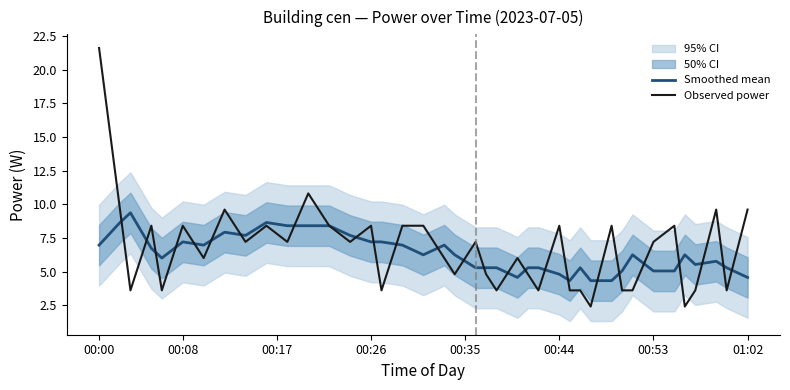

Which series has the largest total across all categories?

Observed power